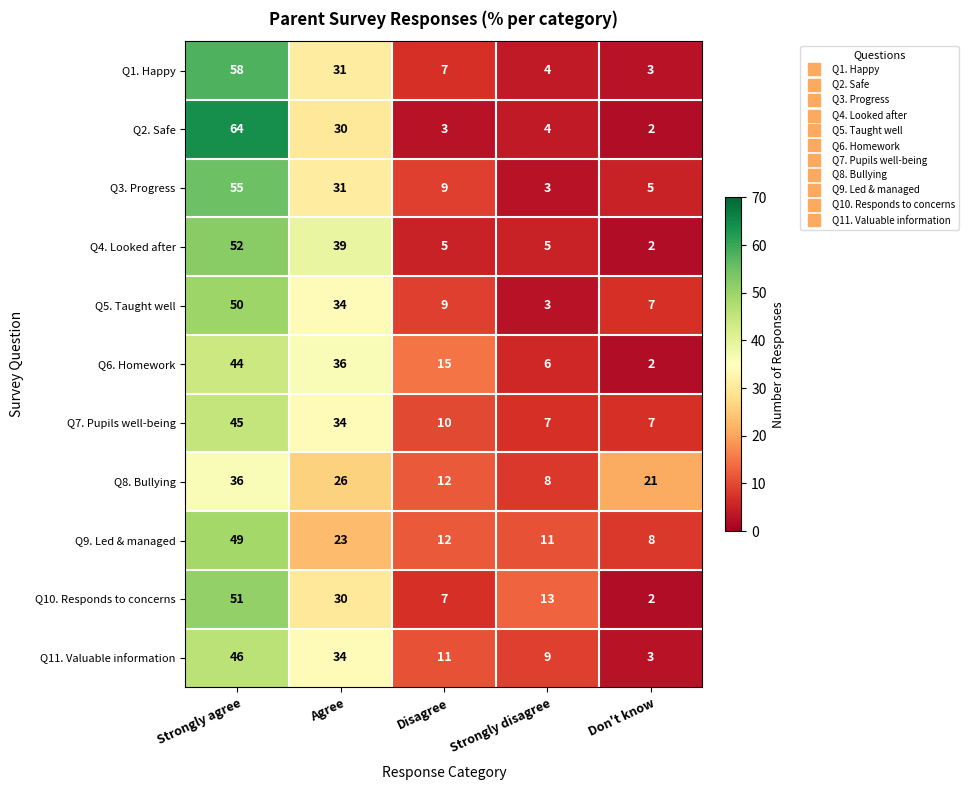

What is the sum of the Q6. Homework values at Strongly disagree and Don't know?

8